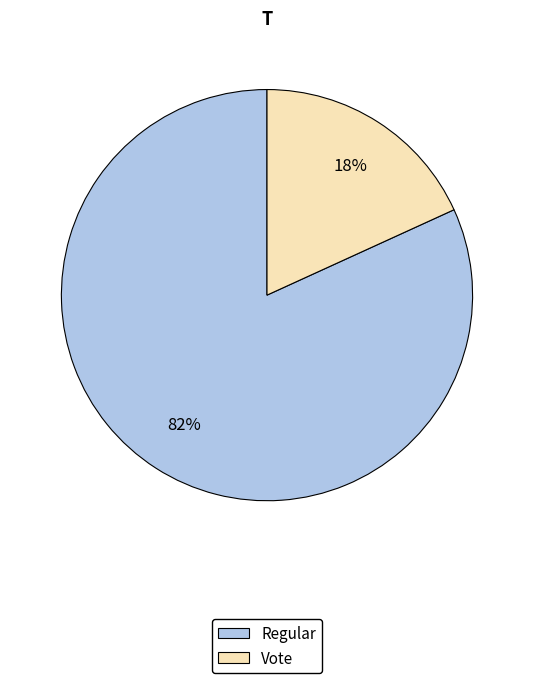

The Vote slice represents 18% of the pie. True or false?

True